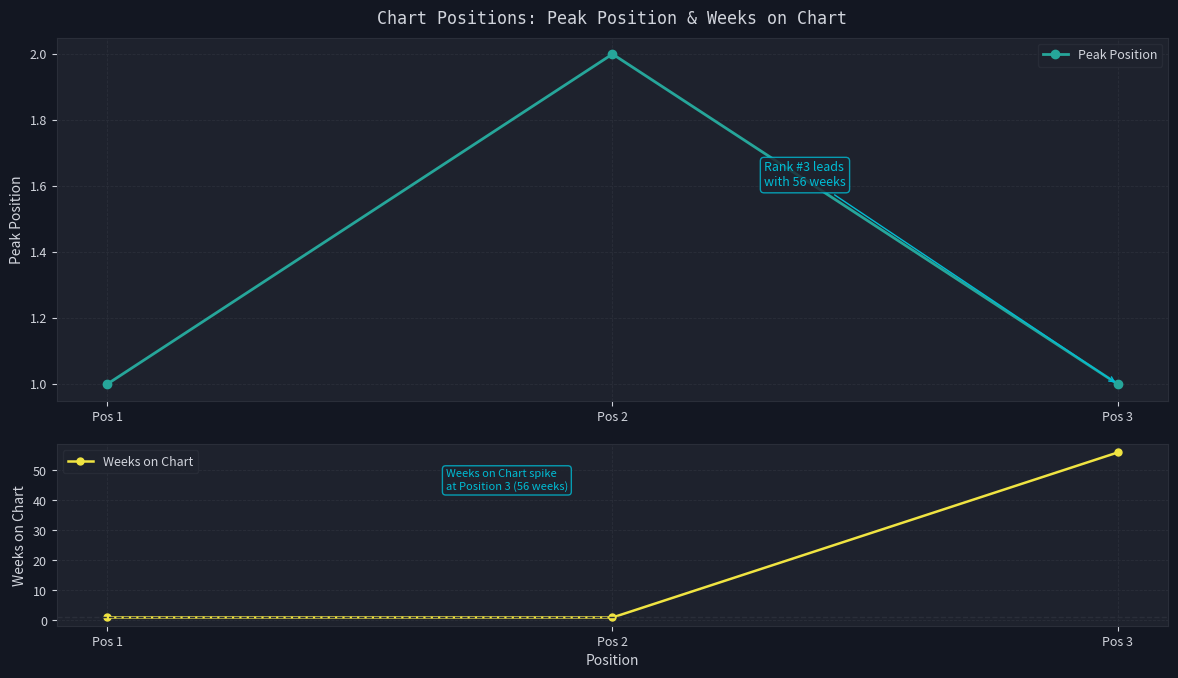

Is it true that Peak Position equals 1 at Pos 1?

True